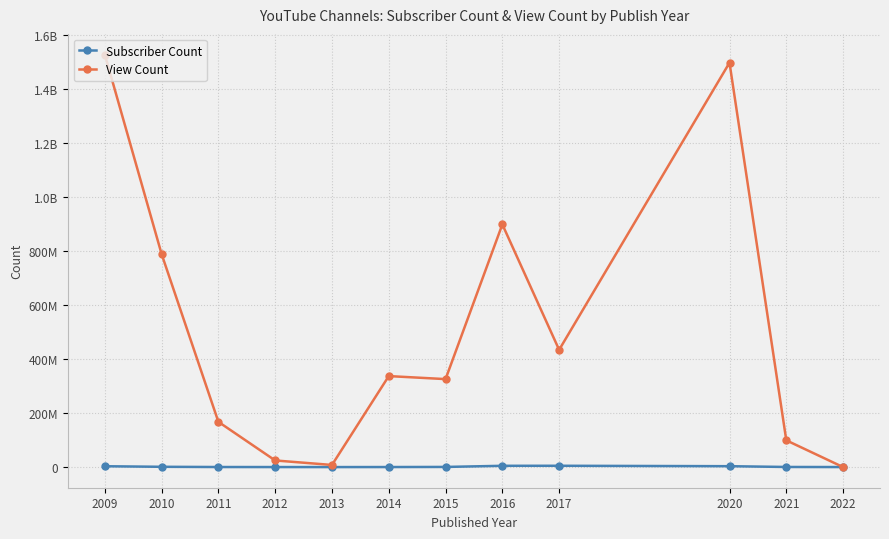

Rank the series by their maximum value, from lowest to highest.

Subscriber Count, View Count